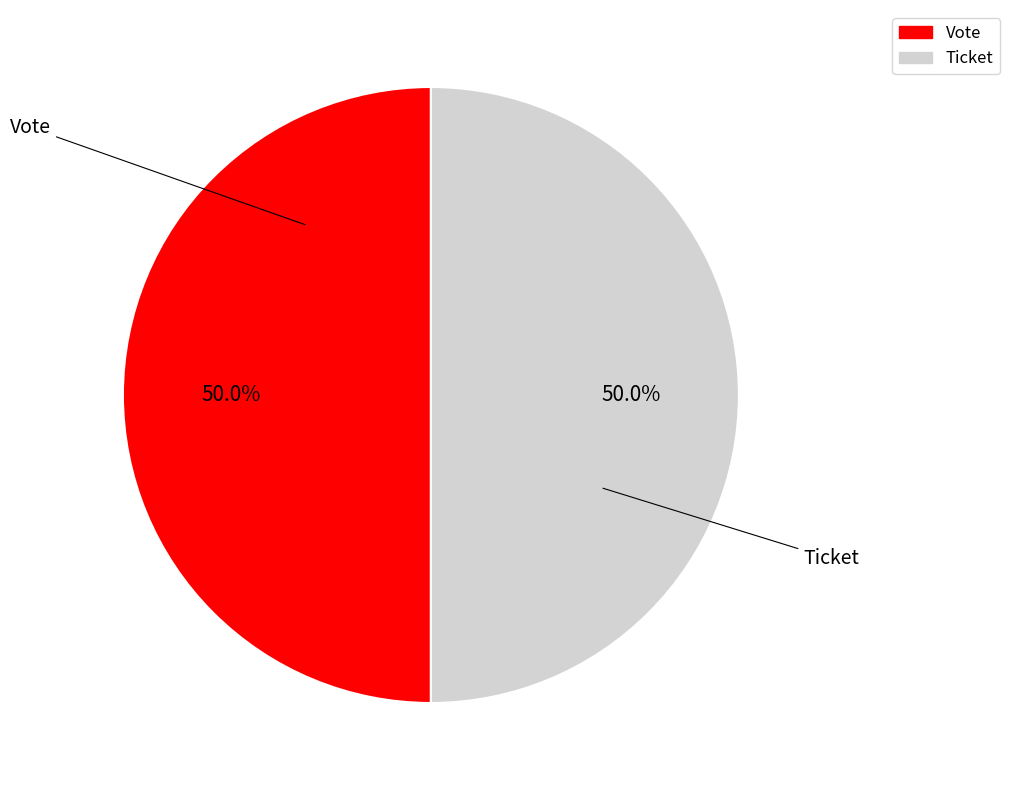

What percentage do Ticket and Vote together represent?

100.0%